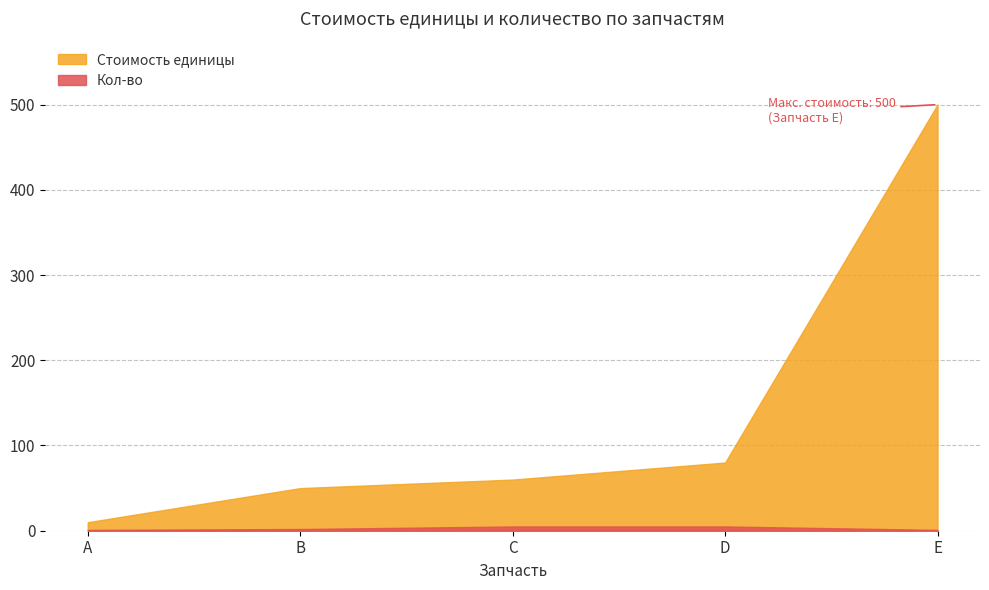

How many values in the Кол-во series exceed 2?

2